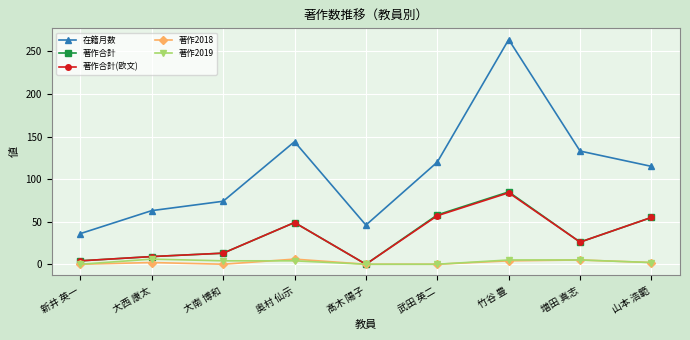

How many distinct data groups are displayed?

5